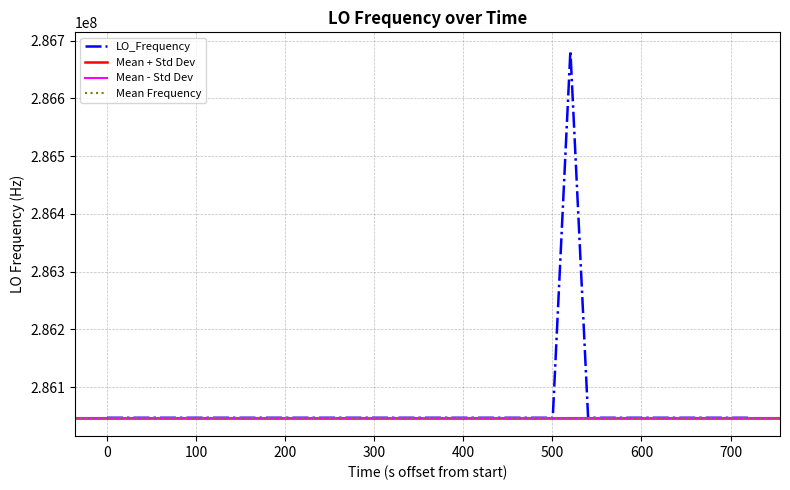

How many values exceed 286047000?

21